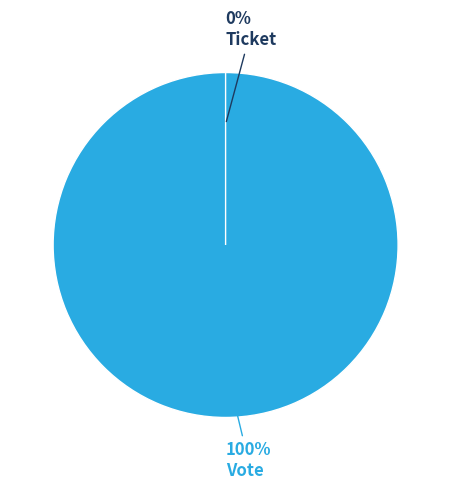

How many segments does this pie chart have?

2